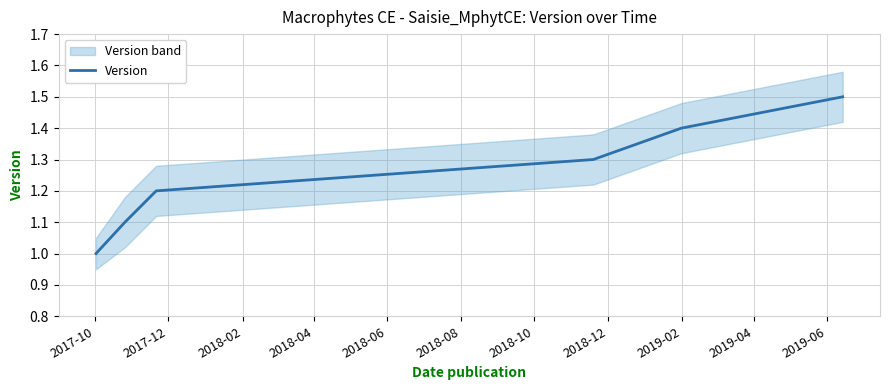

What is the minimum value for Version?

1.0